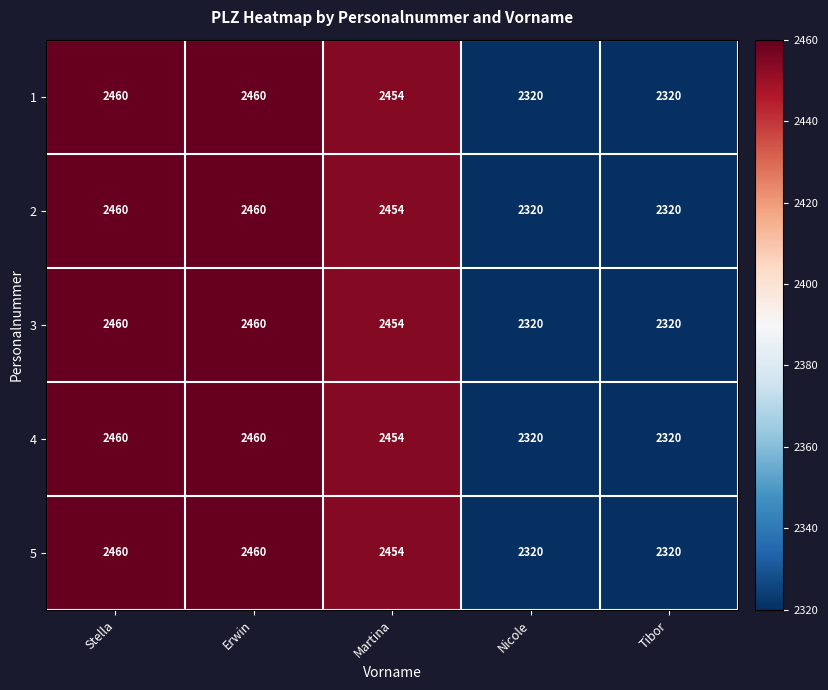

Reading left to right, extract all data points from this chart.

1: Stella=2460	Erwin=2460	Martina=2454	Nicole=2320	Tibor=2320
2: Stella=2460	Erwin=2460	Martina=2454	Nicole=2320	Tibor=2320
3: Stella=2460	Erwin=2460	Martina=2454	Nicole=2320	Tibor=2320
4: Stella=2460	Erwin=2460	Martina=2454	Nicole=2320	Tibor=2320
5: Stella=2460	Erwin=2460	Martina=2454	Nicole=2320	Tibor=2320